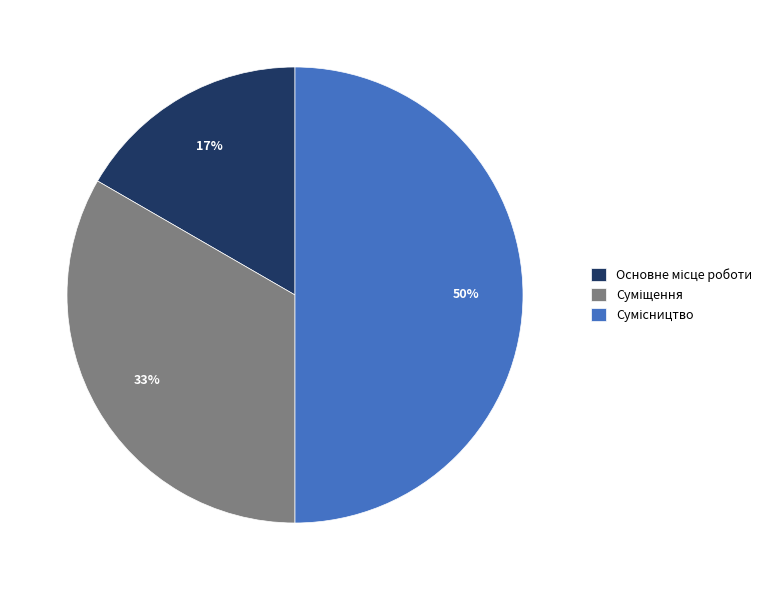

To the nearest percent, what is the average slice percentage?

33%